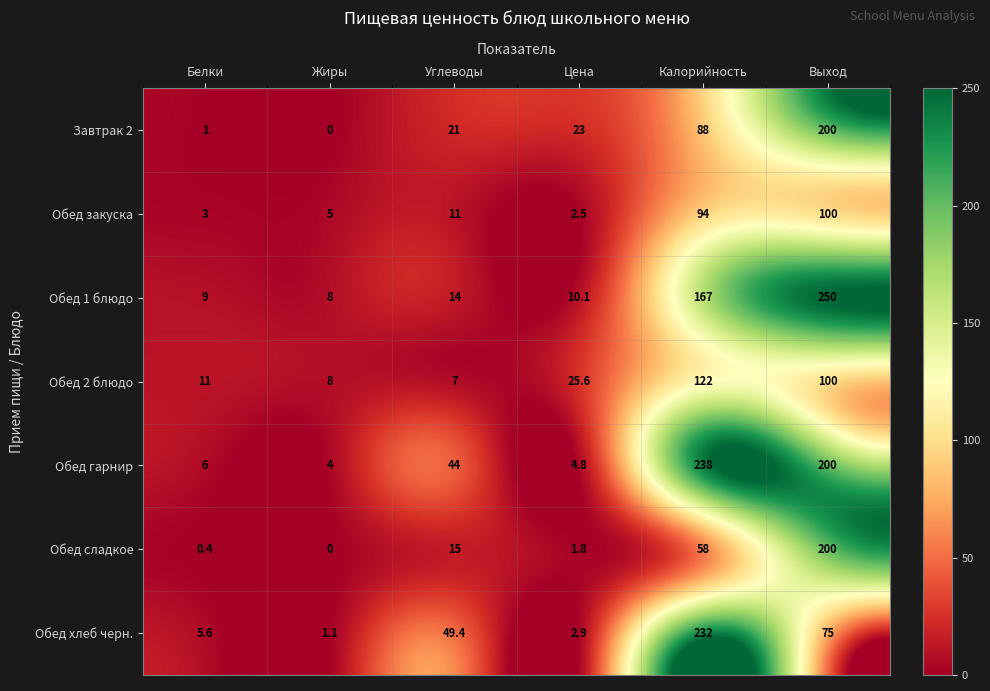

Which series changed the most between Жиры and Углеводы?

Обед хлеб черн.